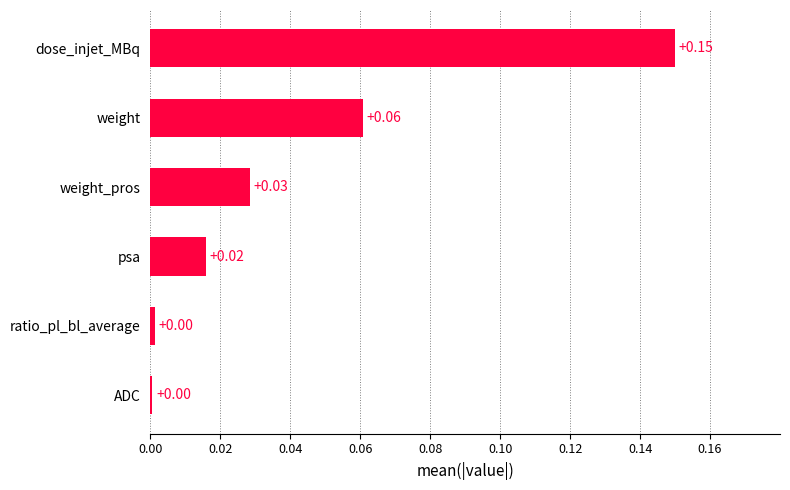

What is the sum of all values?

0.3